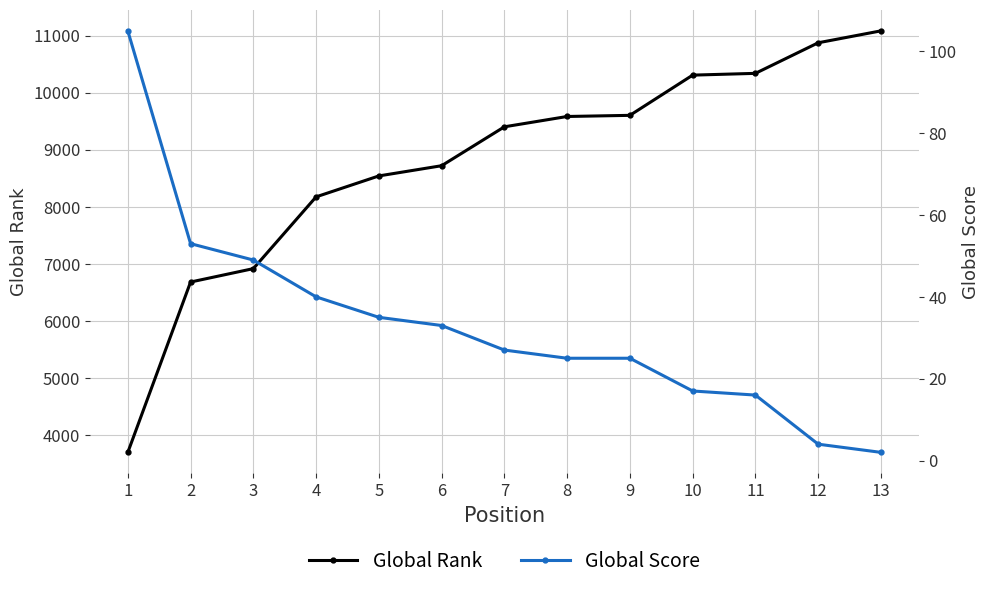

Which series has the largest range (max minus min)?

Global Rank